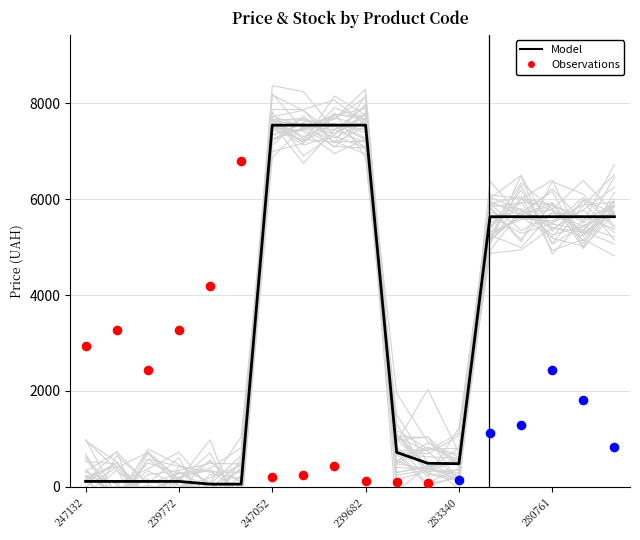

Between 247132181 and 239682195, which is larger?

239682195